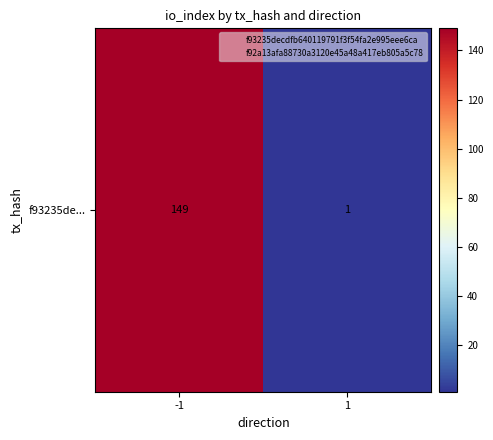

Is it true that the value at -1 is 149?

True